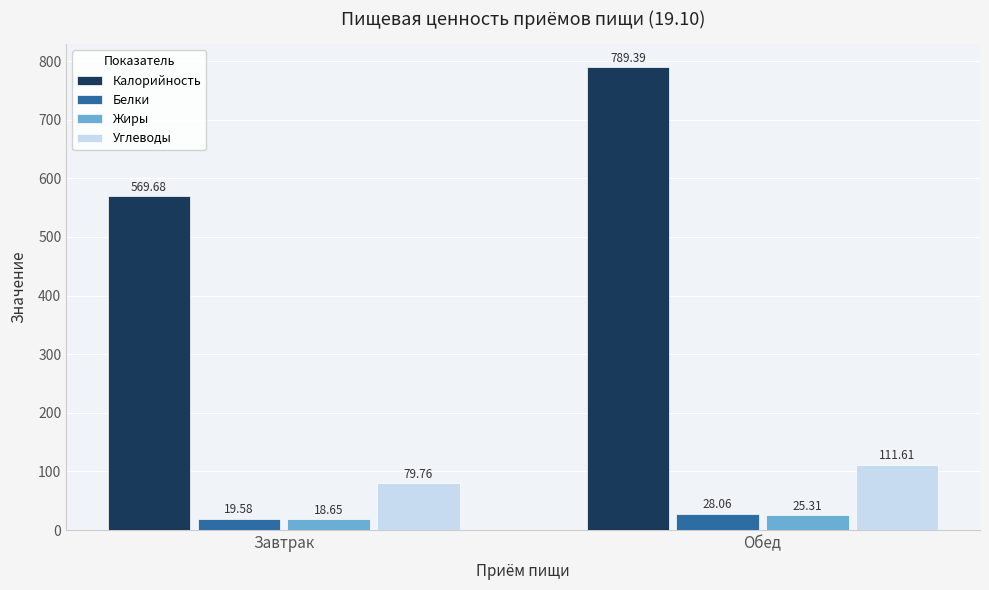

At how many categories does at least one series exceed 698?

1